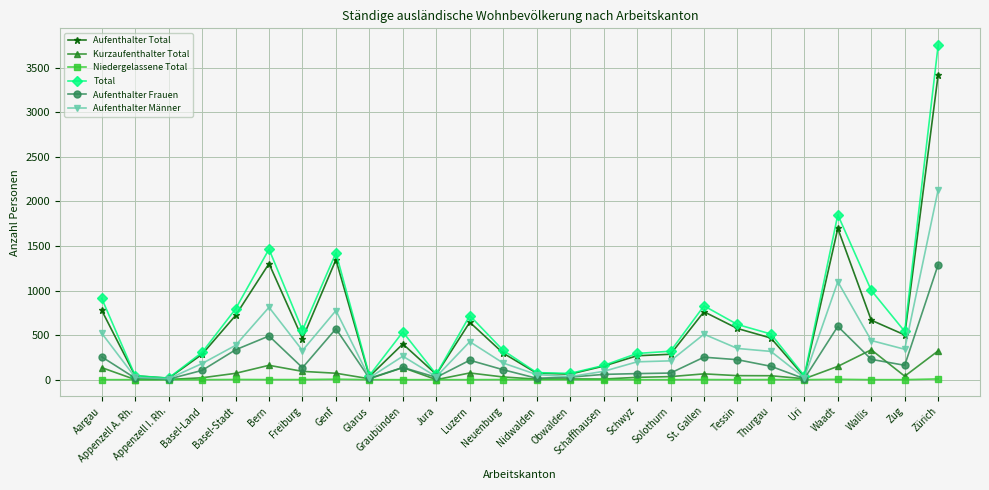

How many lines are shown in the chart?

6